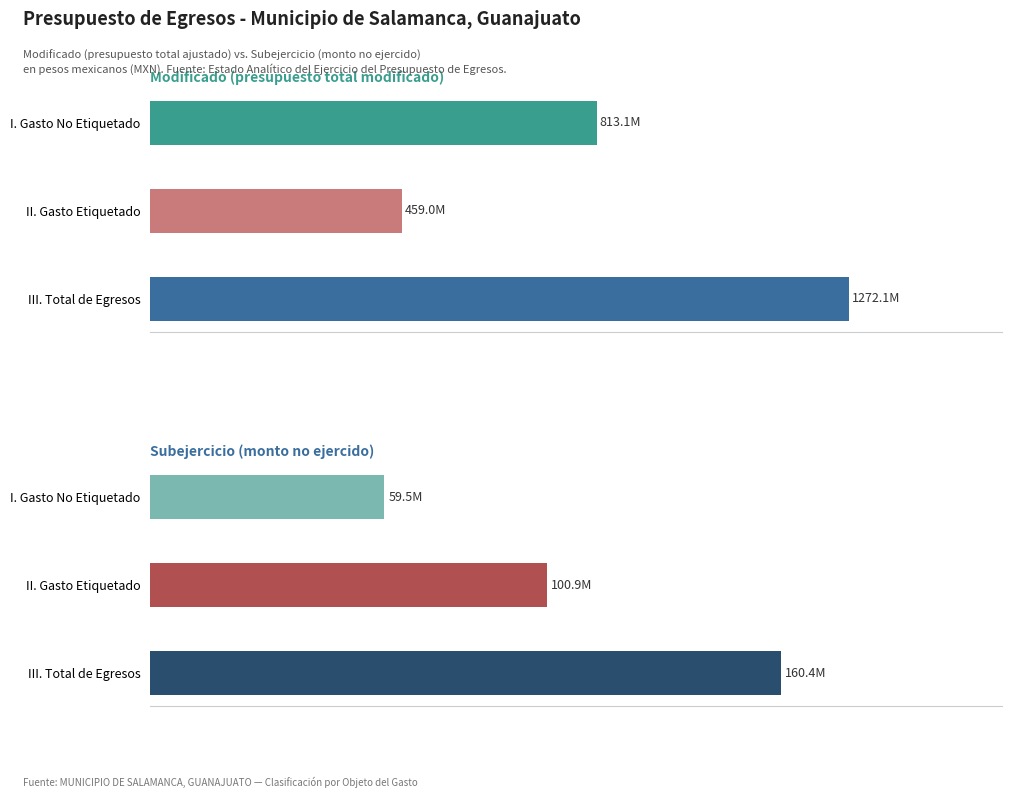

At which label is Modificado closest to 865549303?

I. Gasto No Etiquetado